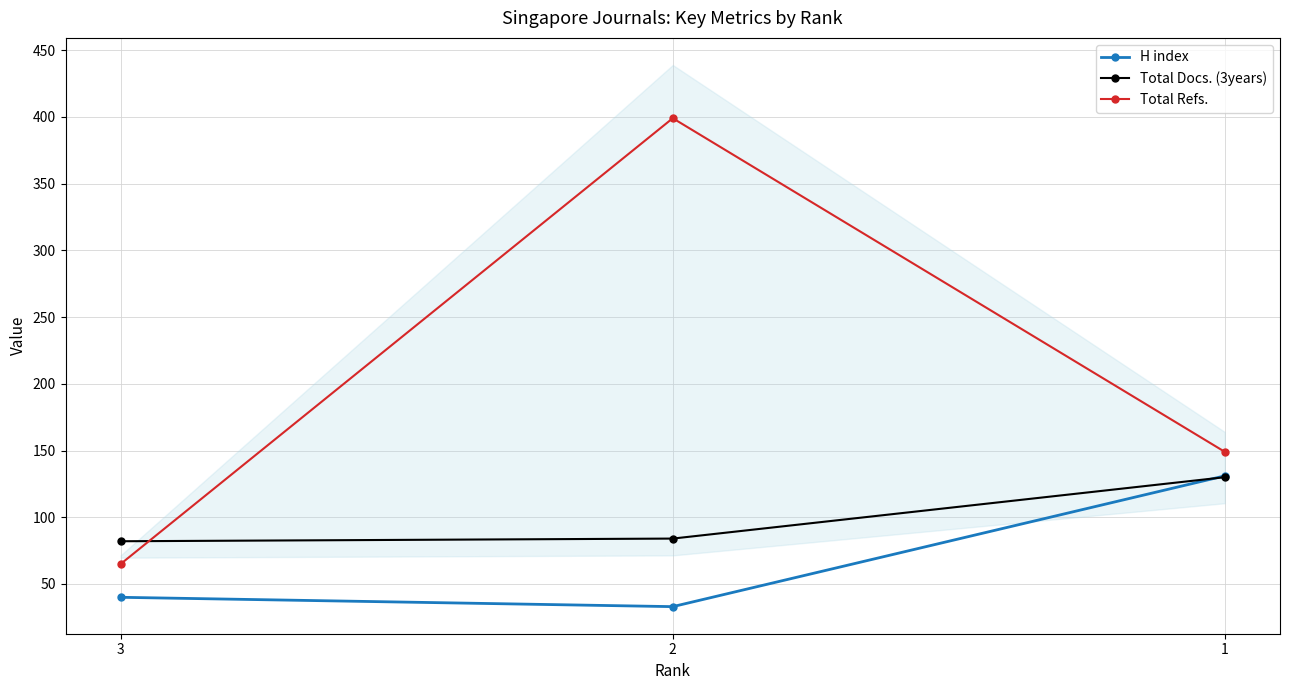

True or false: Total Refs. has a value of 111 at 2.

False